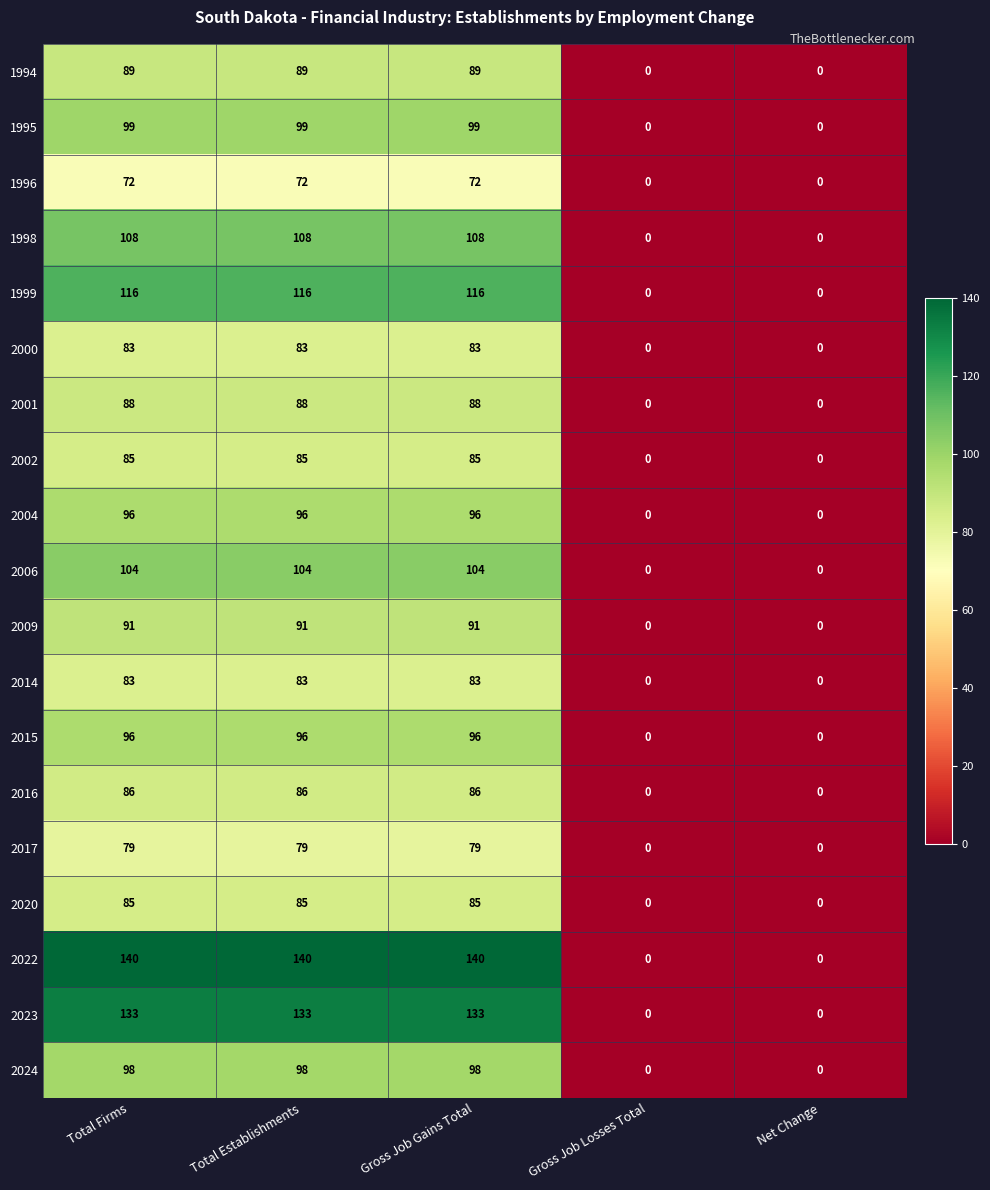

The 2006 series shows -52 at Gross Job Losses Total. True or false?

False